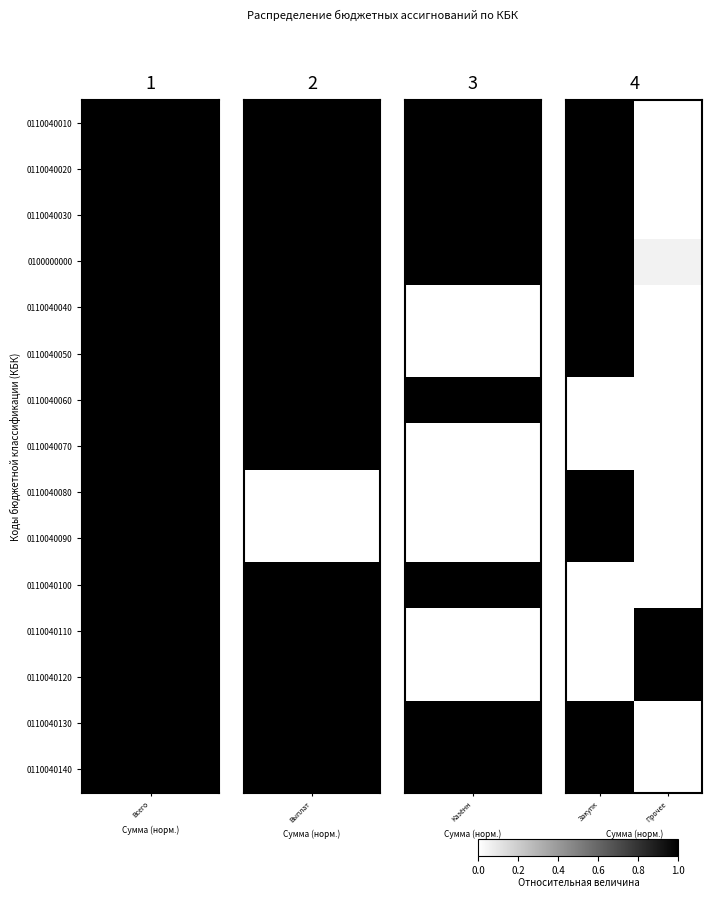

At which category is the sum across all series the highest?

Закупк